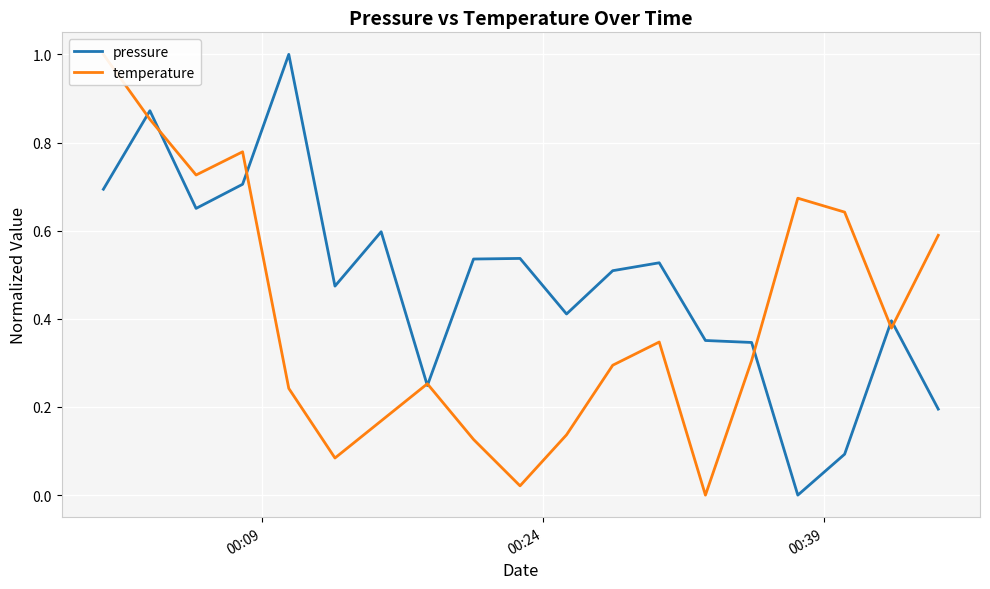

At how many categories does at least one series exceed 0?

19